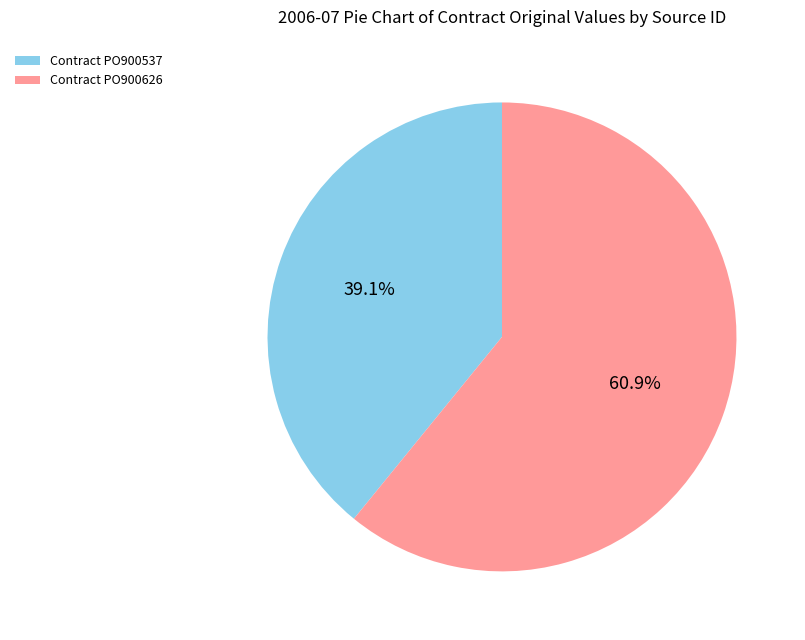

How many slices are in this pie chart?

2